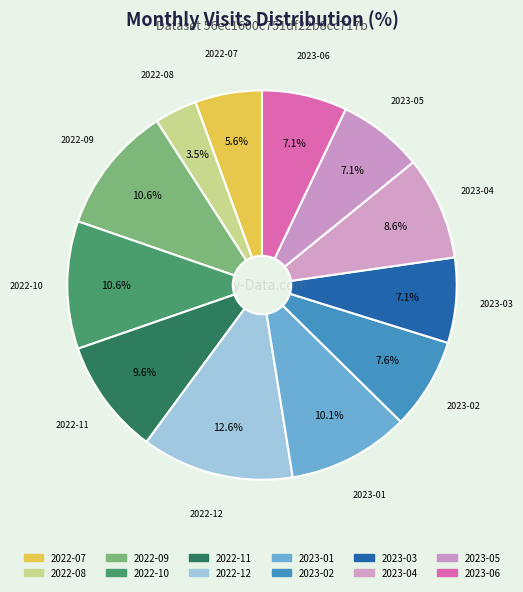

To the nearest percent, what is the average slice percentage?

8%